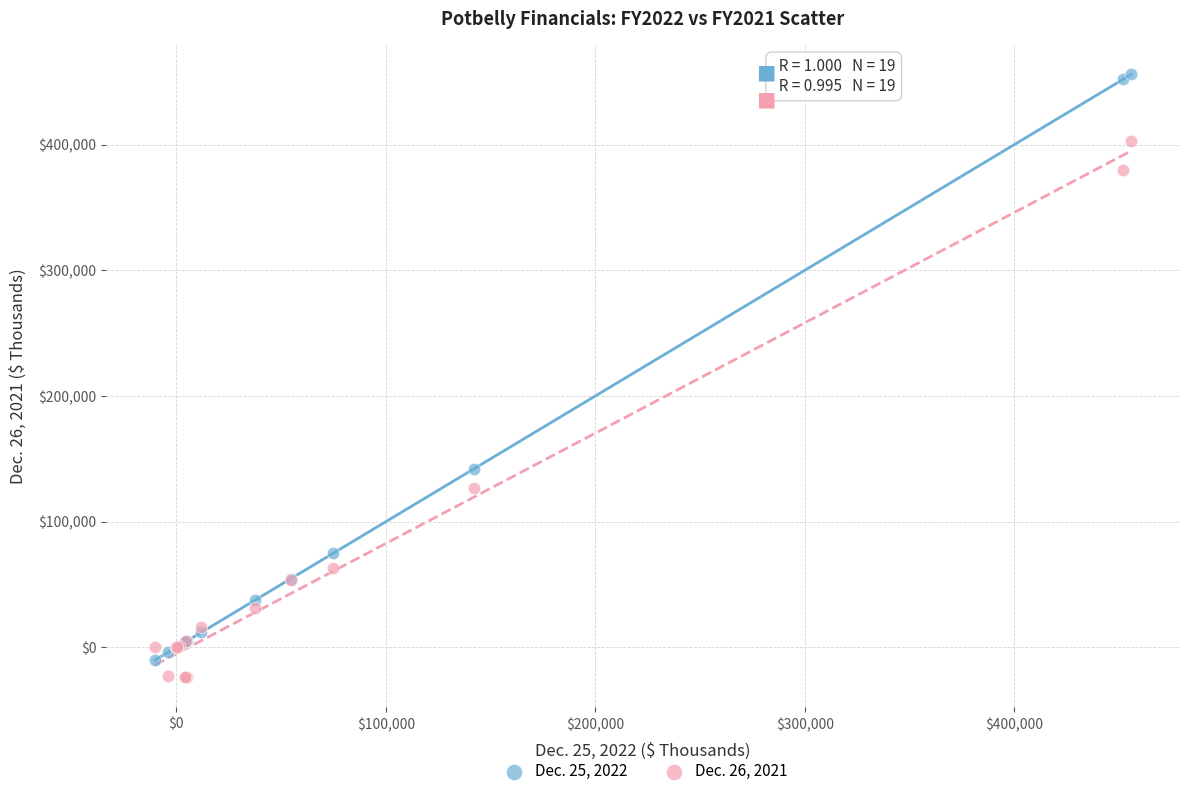

Which series reaches the maximum Y coordinate?

Dec. 25, 2022